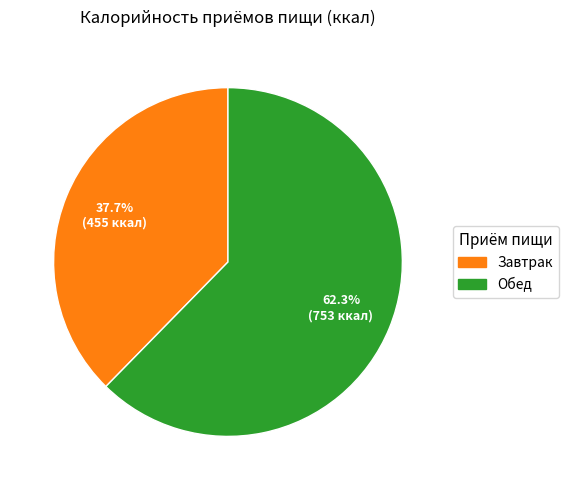

Does Завтрак represent more than half of the total?

No